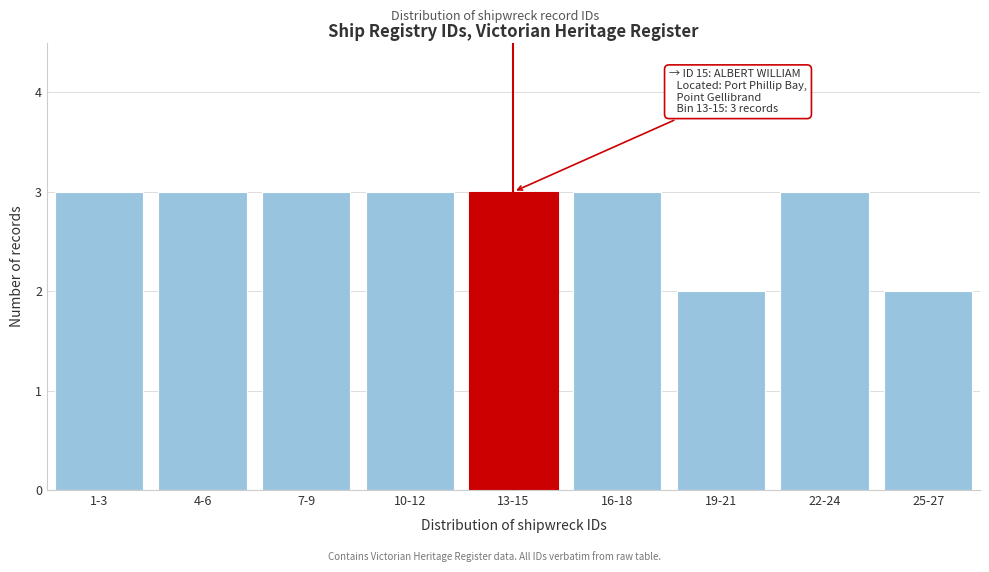

Reading left to right, extract all data points from this chart.

3	3	3	3	3	3	2	3	2